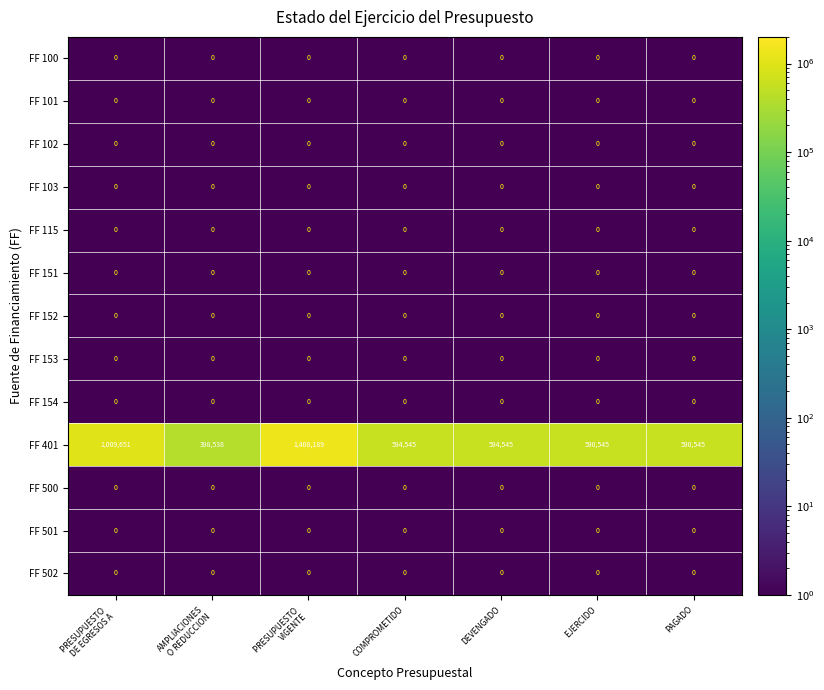

The value of FF 151 at DEVENGADO is 0. True or false?

True